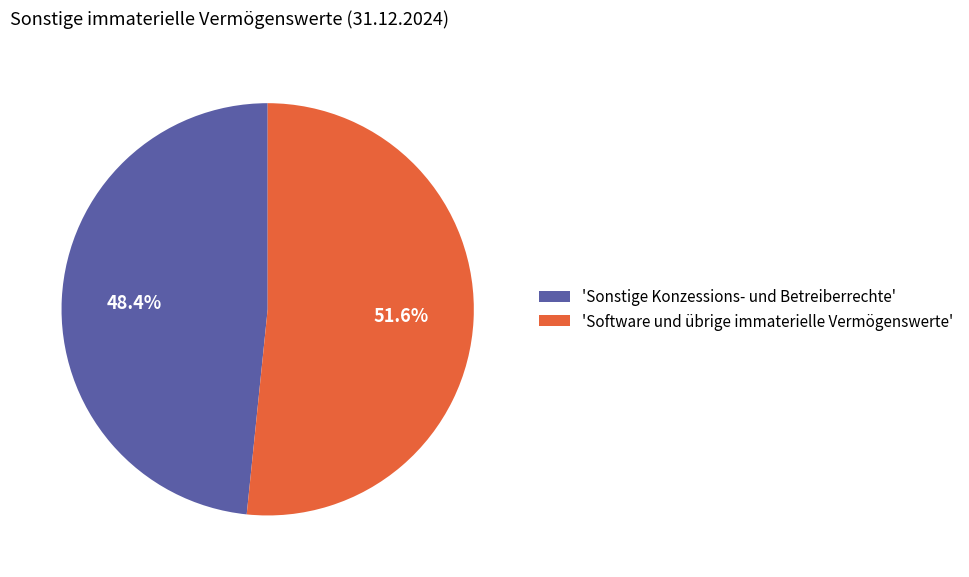

Does 'Sonstige Konzessions- und Betreiberrechte' represent more than half of the total?

No